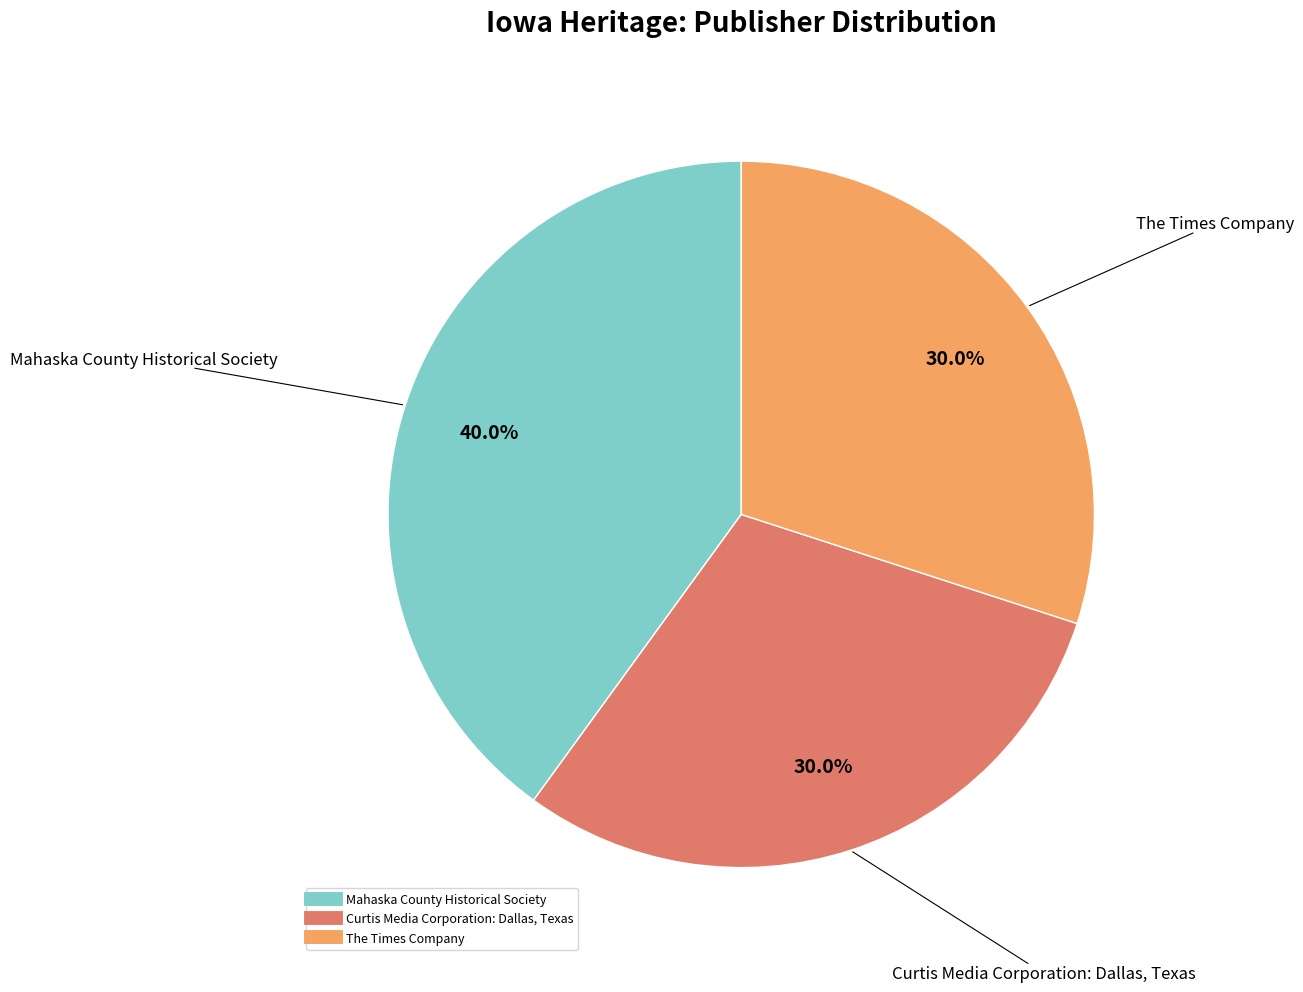

Is there a majority slice in this chart?

No